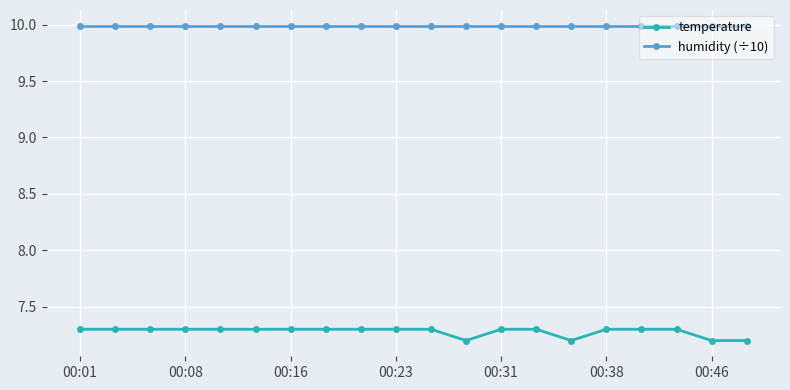

How many temperature values are between 7 and 8?

20